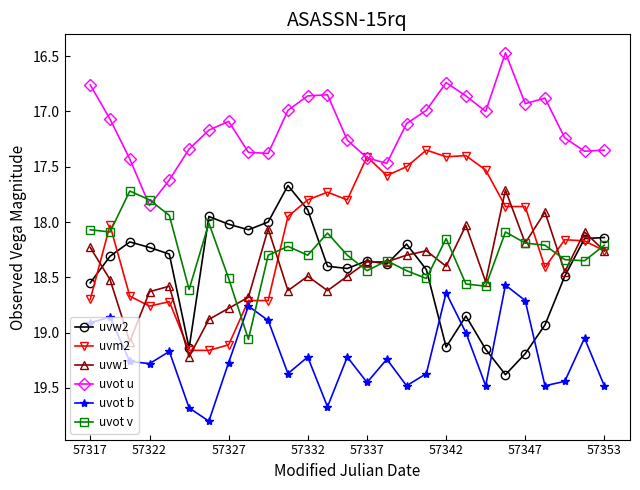

What is the lowest value of the uvot v series?

17.7